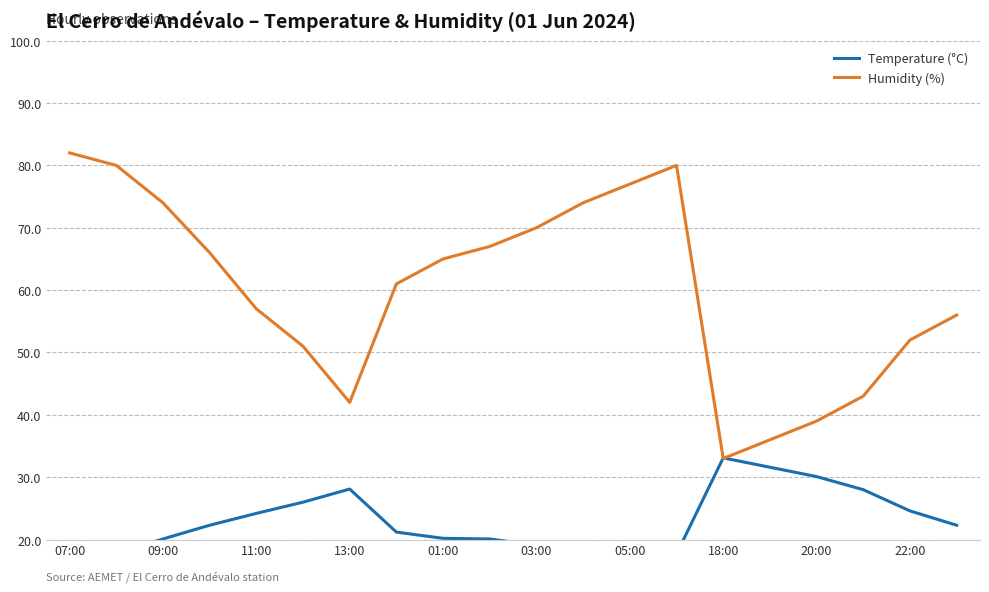

What is the maximum value for Humidity (%)?

82